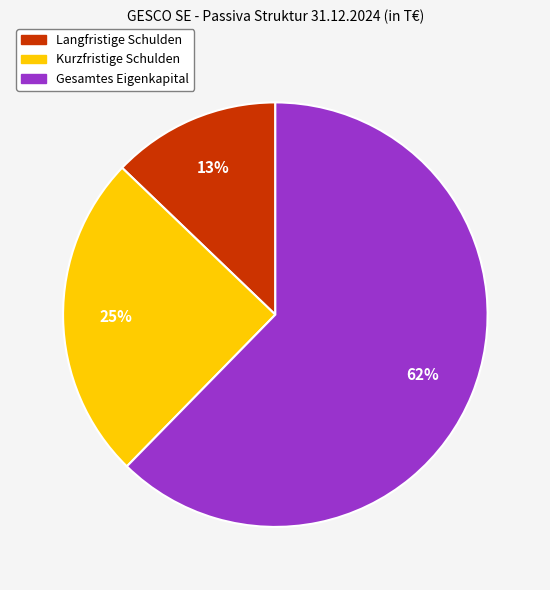

What is the smallest slice in the pie chart?

Langfristige Schulden